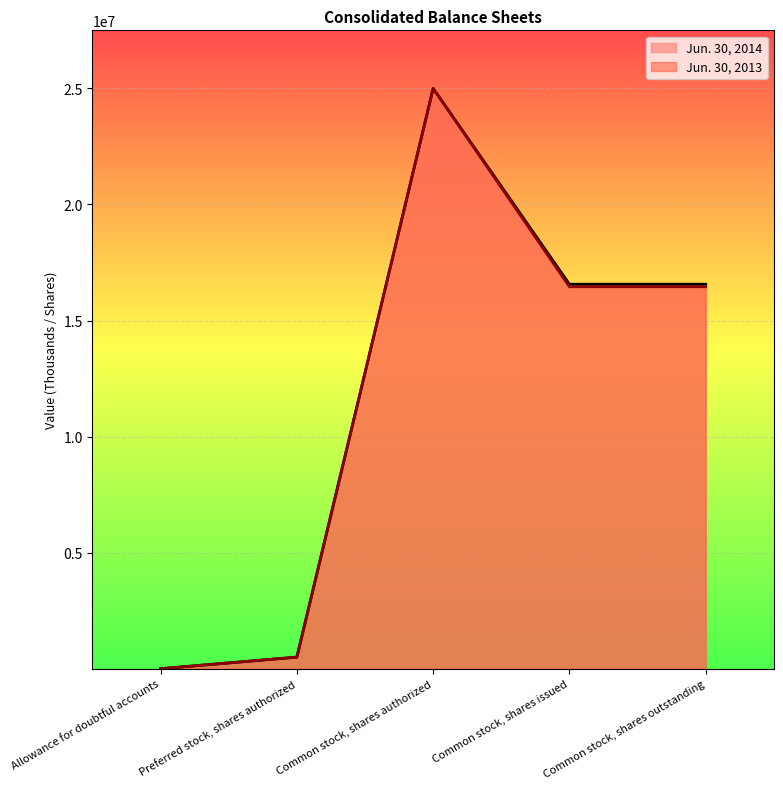

List the series in order of their peak value, lowest first.

Jun. 30, 2014, Jun. 30, 2013